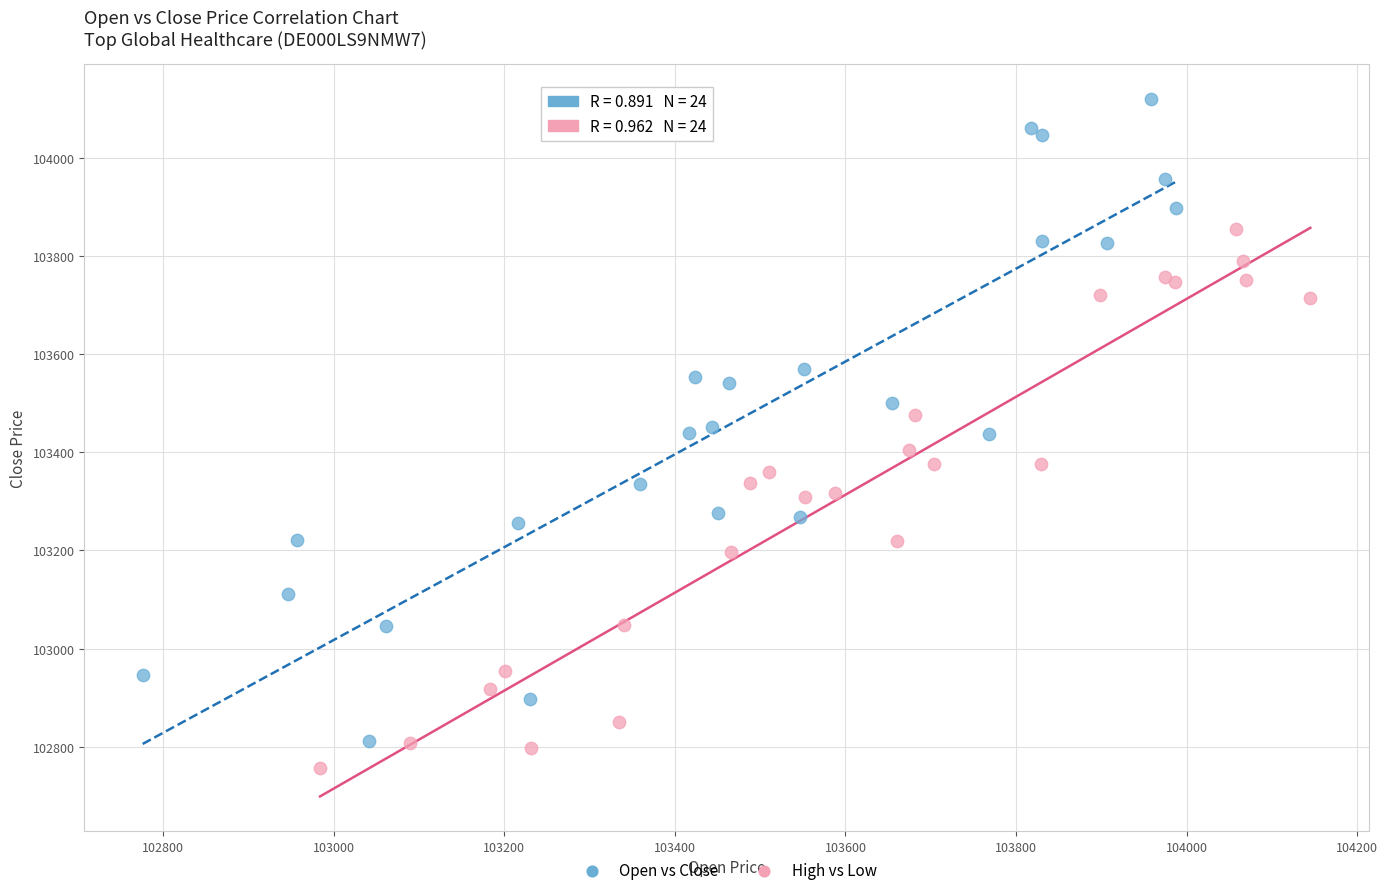

What are all the series names shown in the legend?

Open vs Close, High vs Low